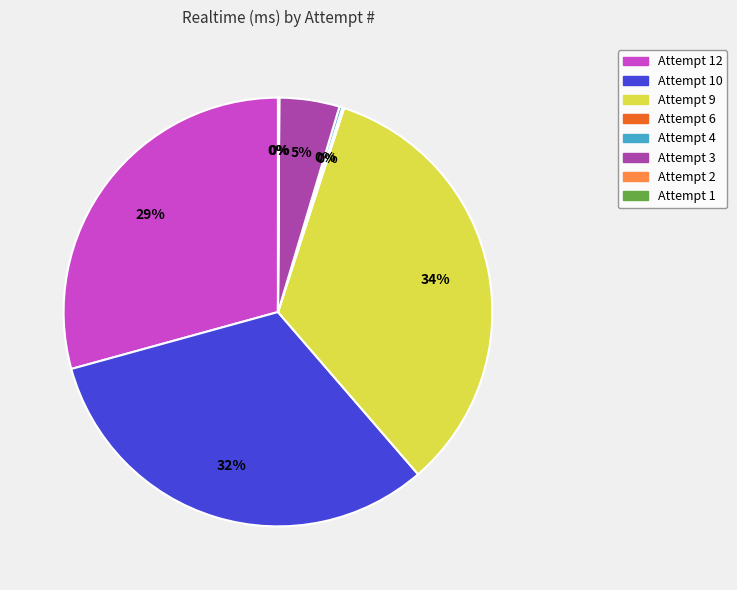

Which category has the biggest portion of the pie?

Attempt 9